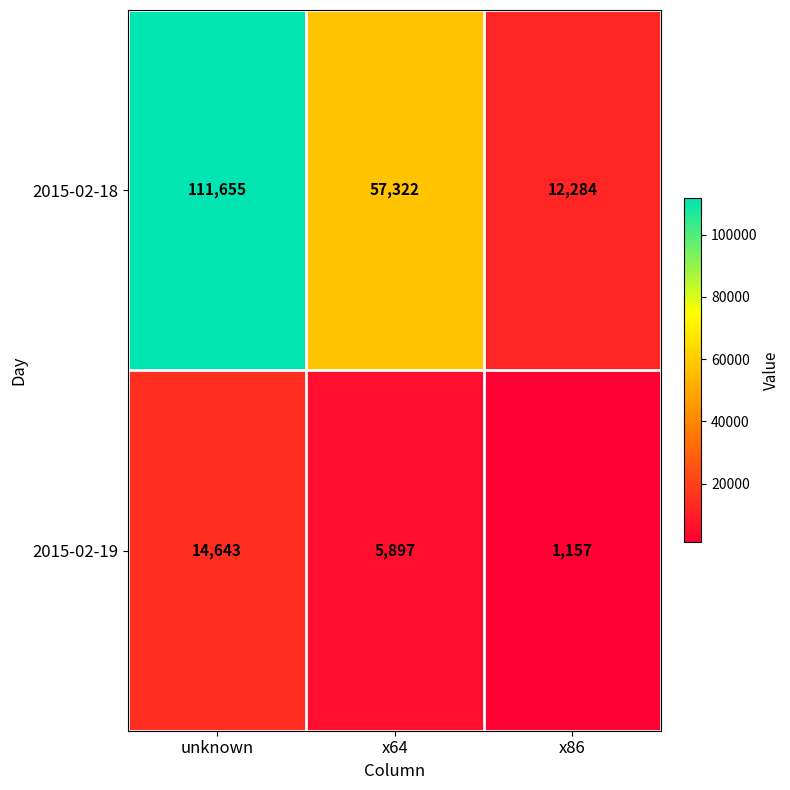

What is the sum of all 2015-02-19 values?

21697